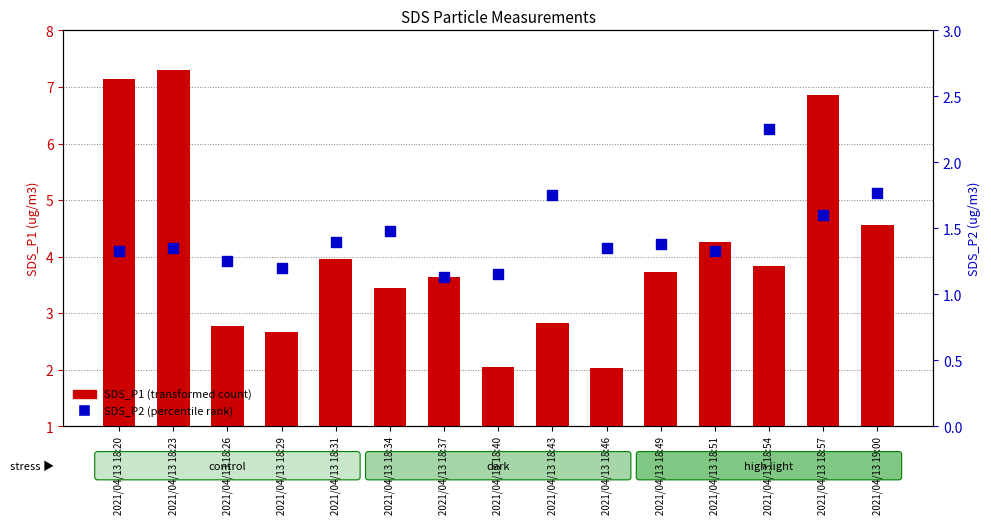

What are all the series names shown in the legend?

SDS_P1, SDS_P2